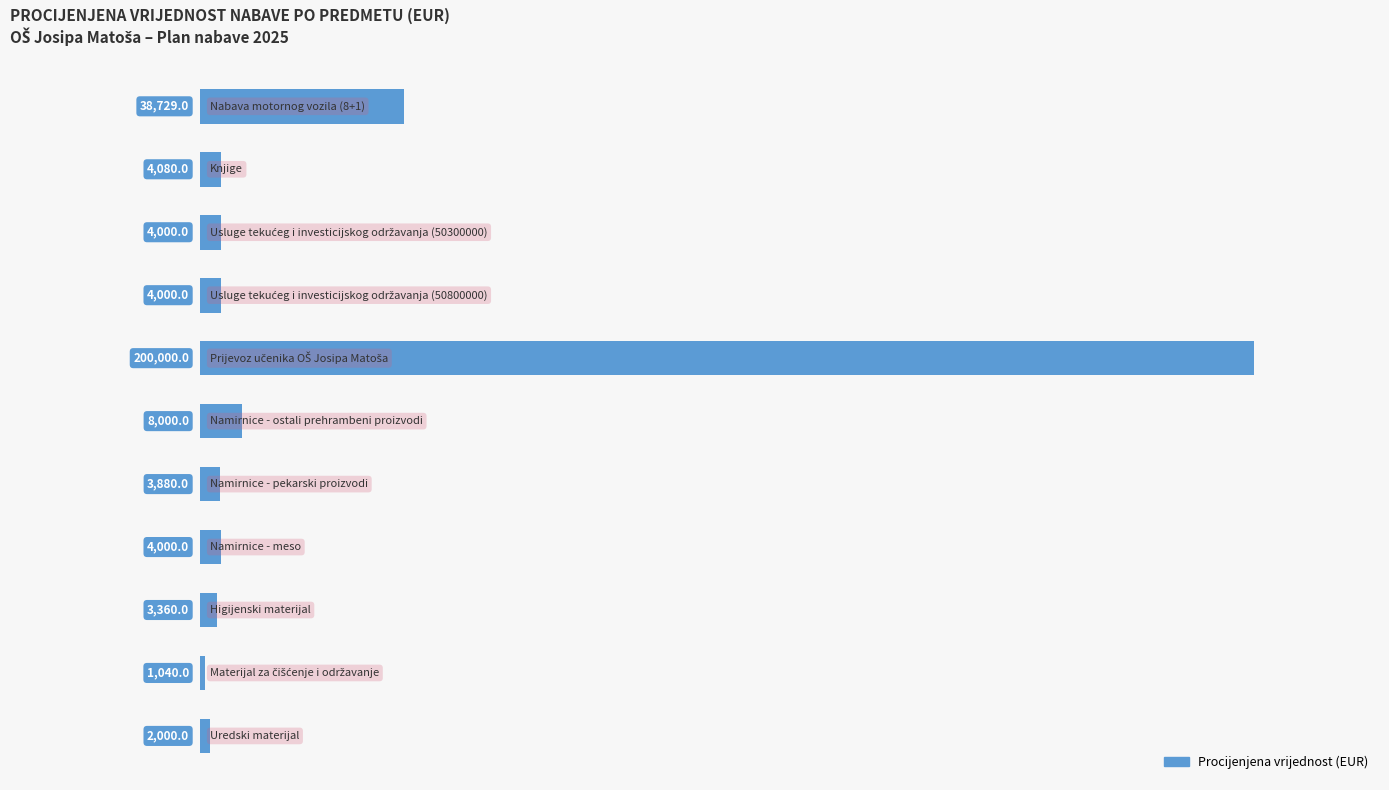

What is the smallest value displayed?

1040.0